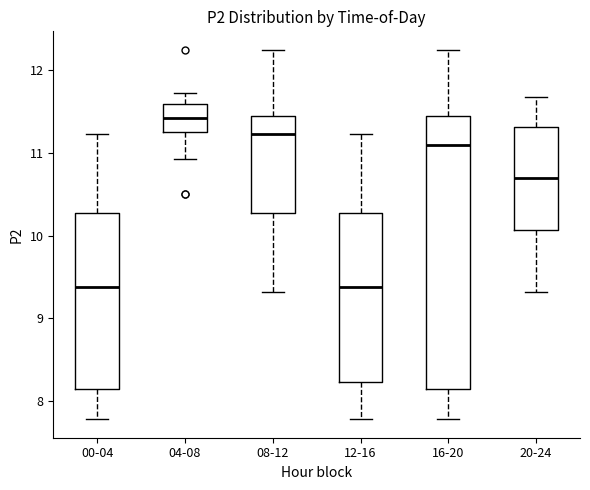

Reading left to right, read every box against the y-axis: the position of its median line, the range the box covers, and the ends of its whiskers. The values are not printed on the chart, so give them approximately, as read against the axis.

00-04: median 9.4, box 8.2 to 10.3, whiskers 7.8 to 11.2
04-08: median 11.4, box 11.3 to 11.6, whiskers 10.9 to 11.7
08-12: median 11.2, box 10.3 to 11.5, whiskers 9.3 to 12.3
12-16: median 9.4, box 8.2 to 10.3, whiskers 7.8 to 11.2
16-20: median 11.1, box 8.2 to 11.5, whiskers 7.8 to 12.3
20-24: median 10.7, box 10.1 to 11.3, whiskers 9.3 to 11.7